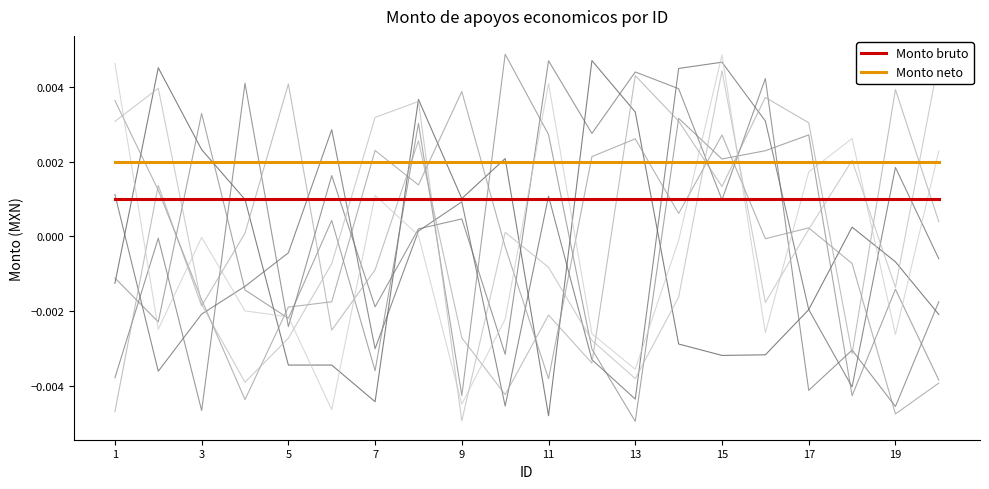

True or false: Monto bruto and Monto neto intersect in this chart.

False